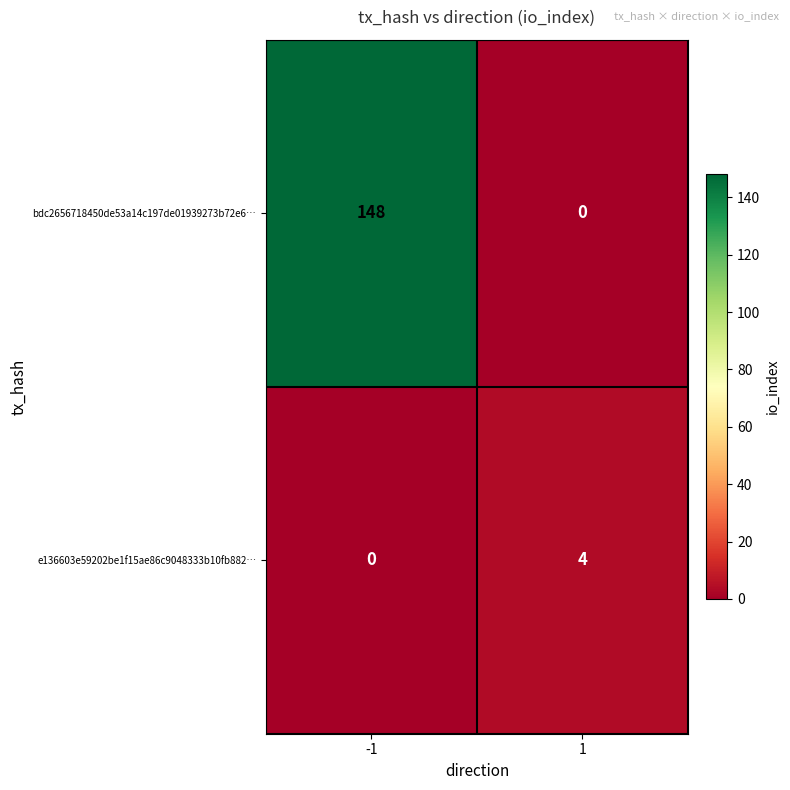

The e136603e59202be1f15ae86c9048333b10fb882… series shows -3 at -1. True or false?

False